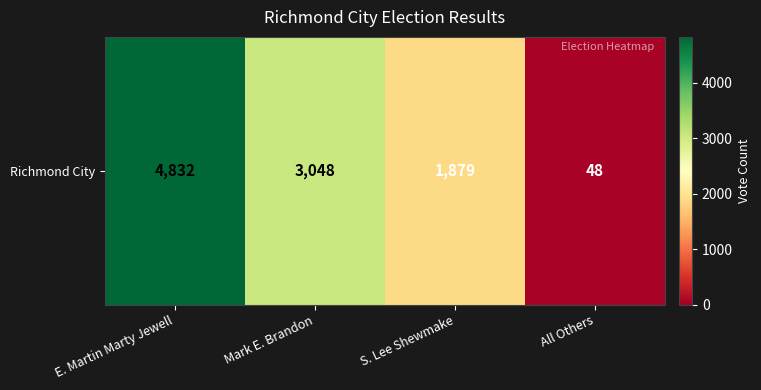

What value does the data have at E. Martin Marty Jewell?

4832